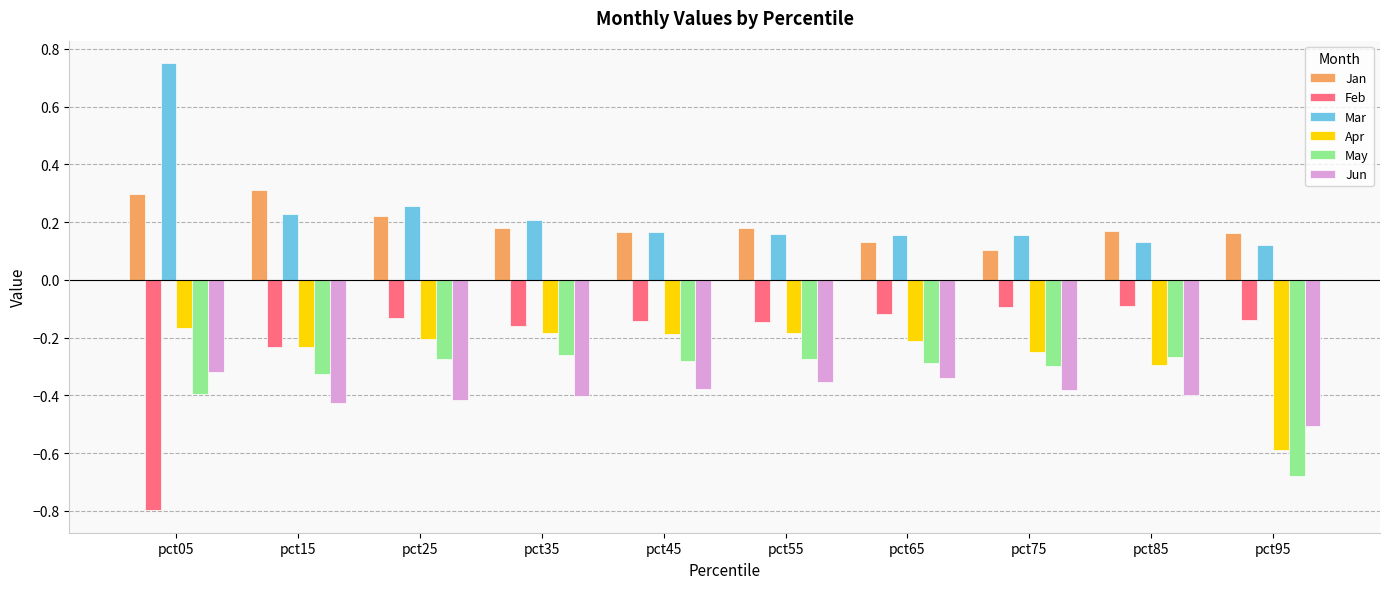

Does the chart contain any negative values?

Yes